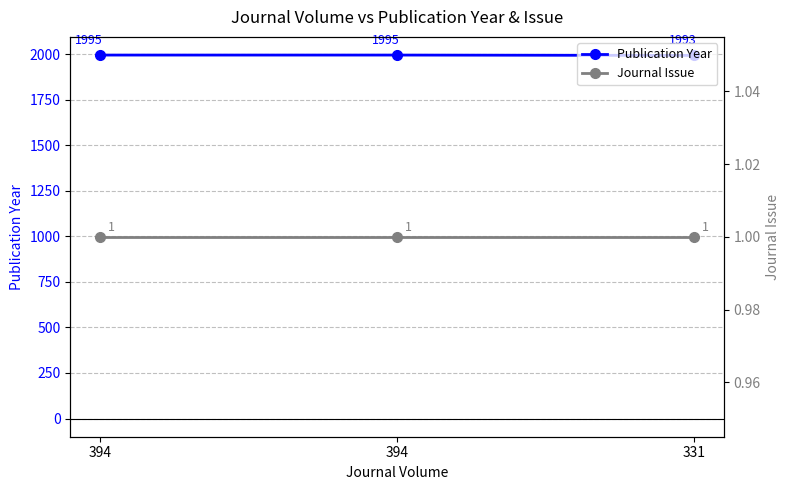

The value of Publication Year at 394 is 1995. True or false?

True